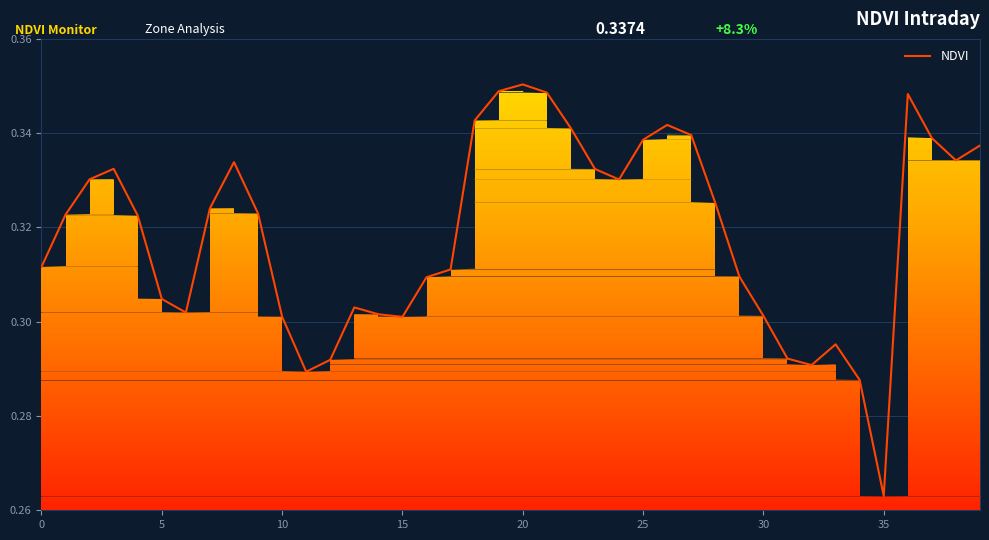

Count the values in the range 0 to 1.

40